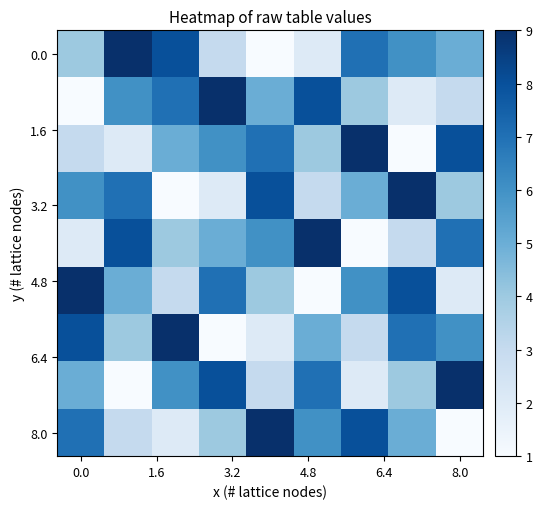

Count the number of data series in this chart.

9